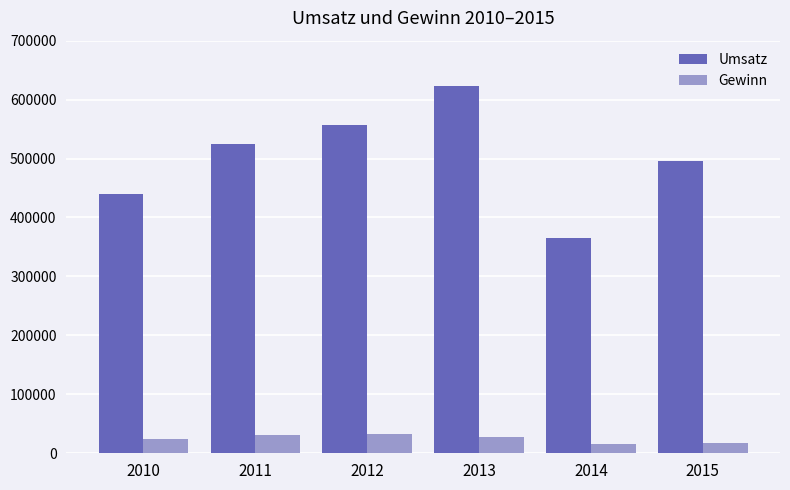

Which series has the widest spread of values?

Umsatz